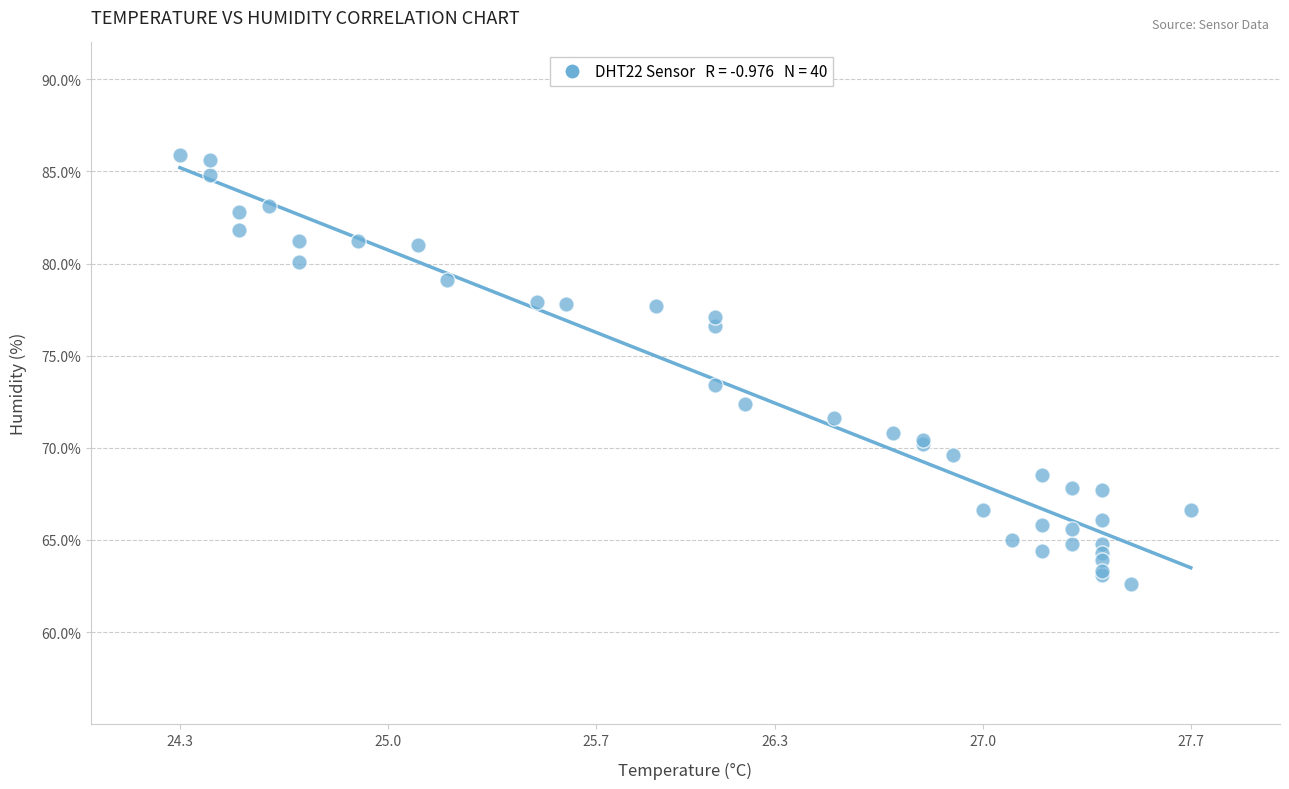

What Y value in the scatter plot is closest to 74?

73.4